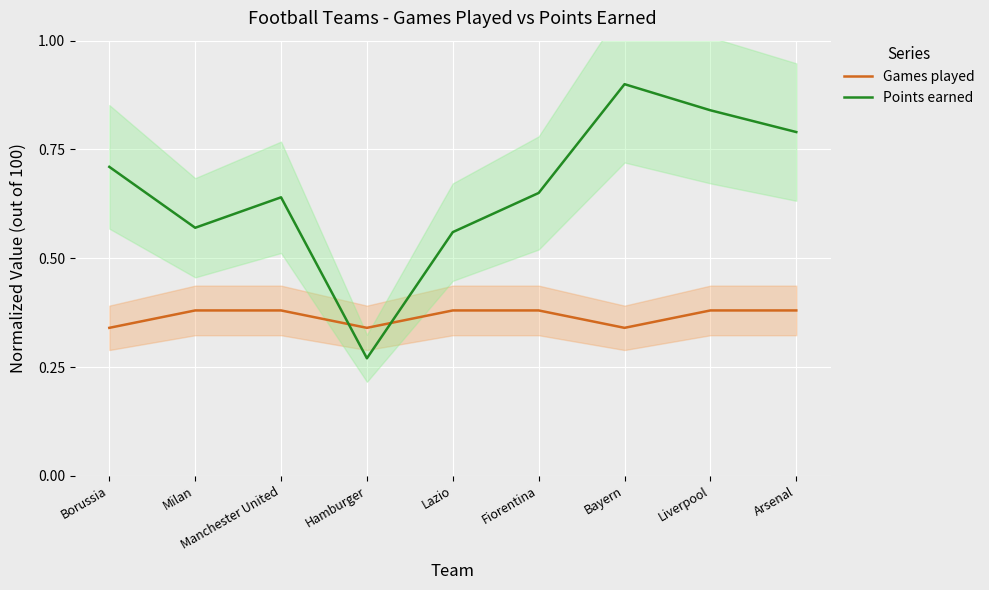

What is the value of the Games played point at the 8th from the left?

0.4